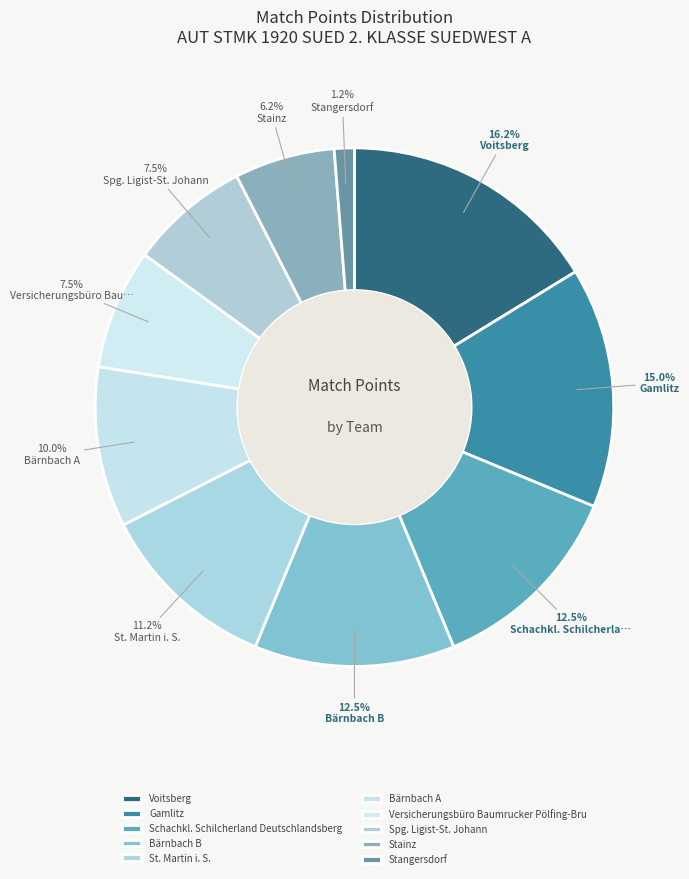

How much of the chart is everything except Gamlitz?

85.0%